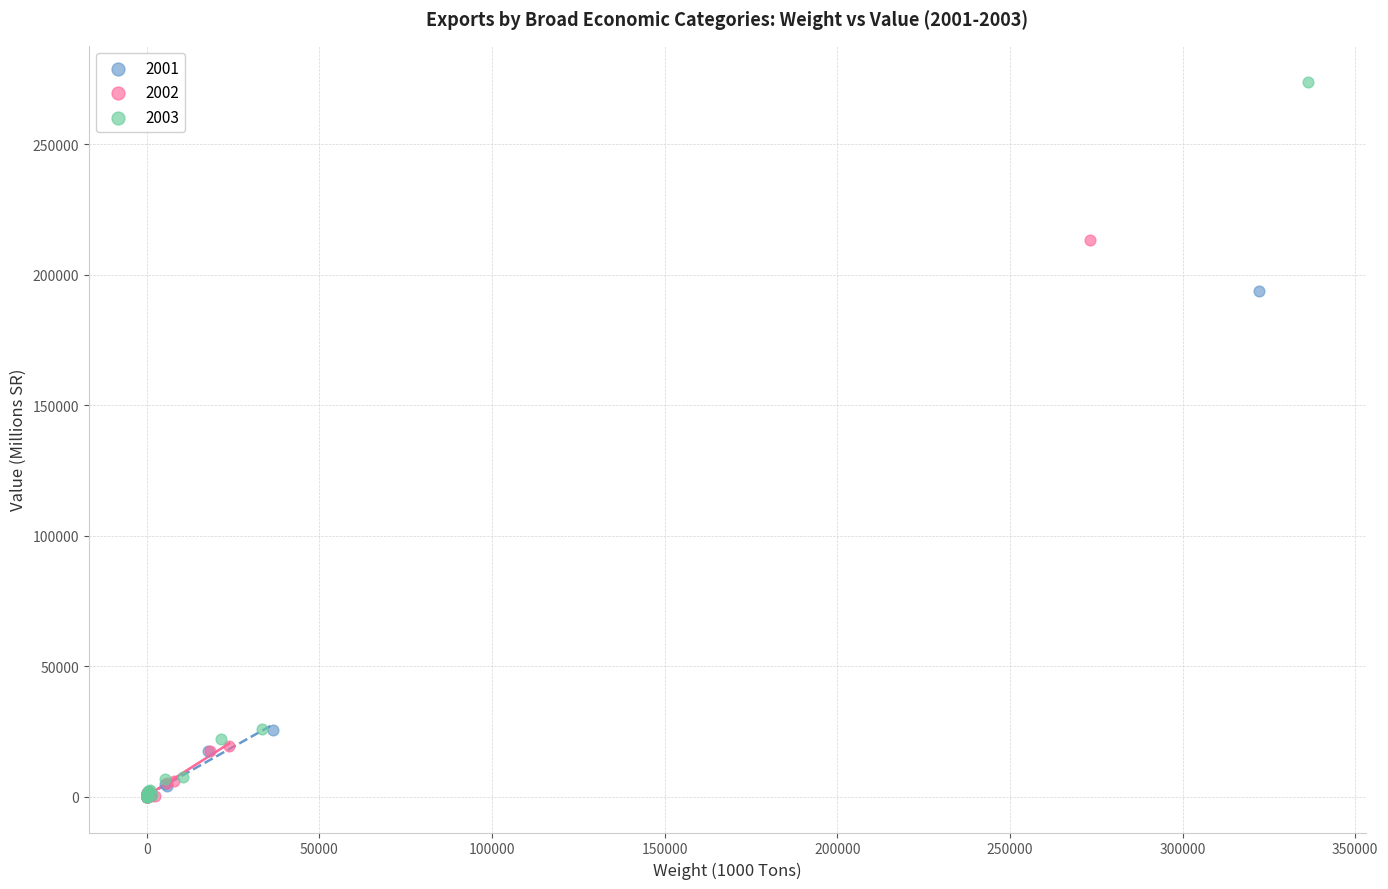

Which series reaches the maximum Y coordinate?

2003